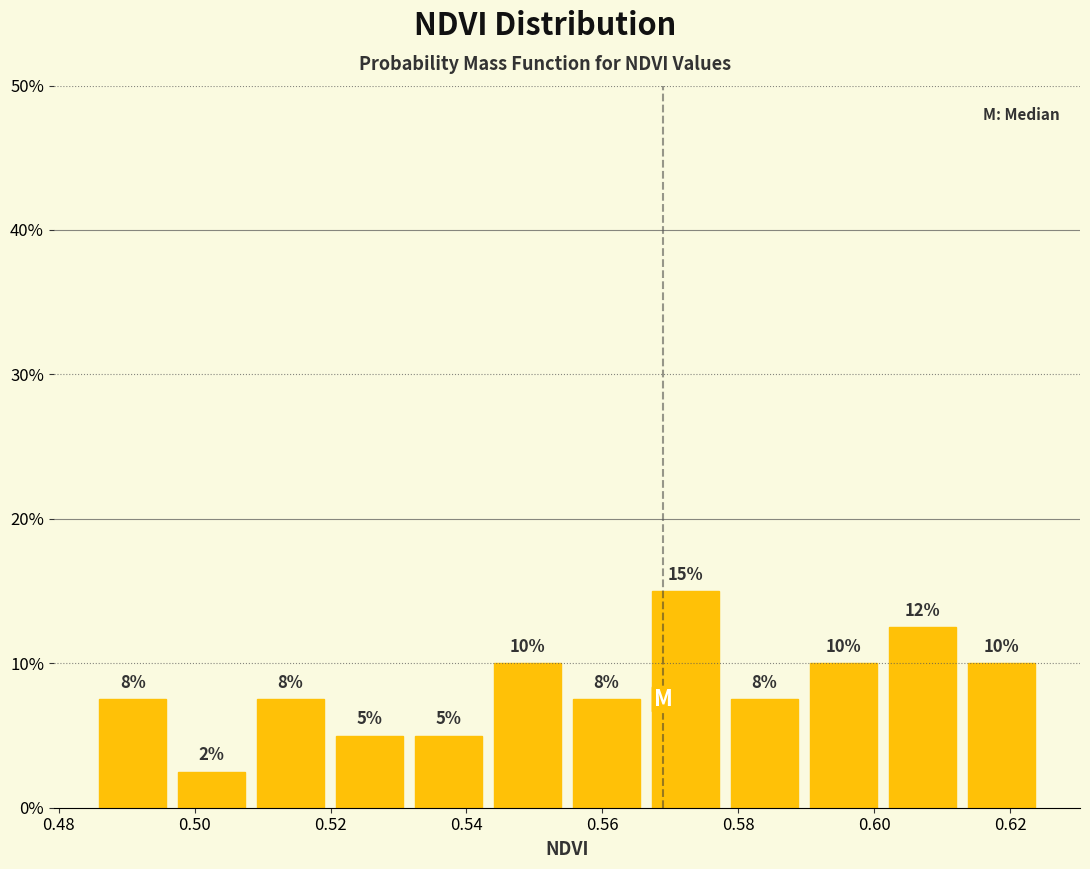

Over which range of the x-axis is the bar tallest?

0.566 to 0.578